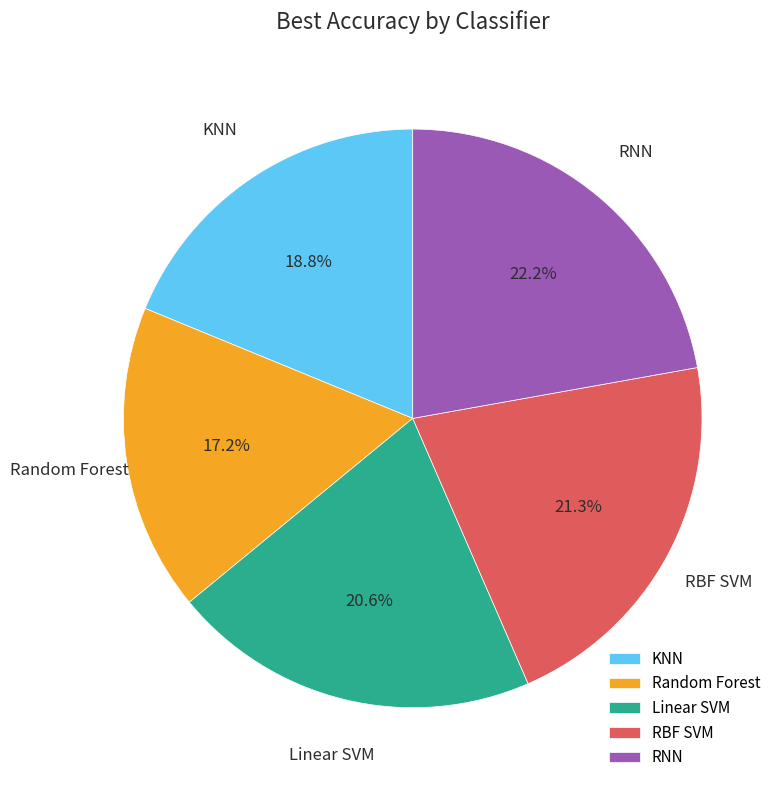

How many segments does this pie chart have?

5